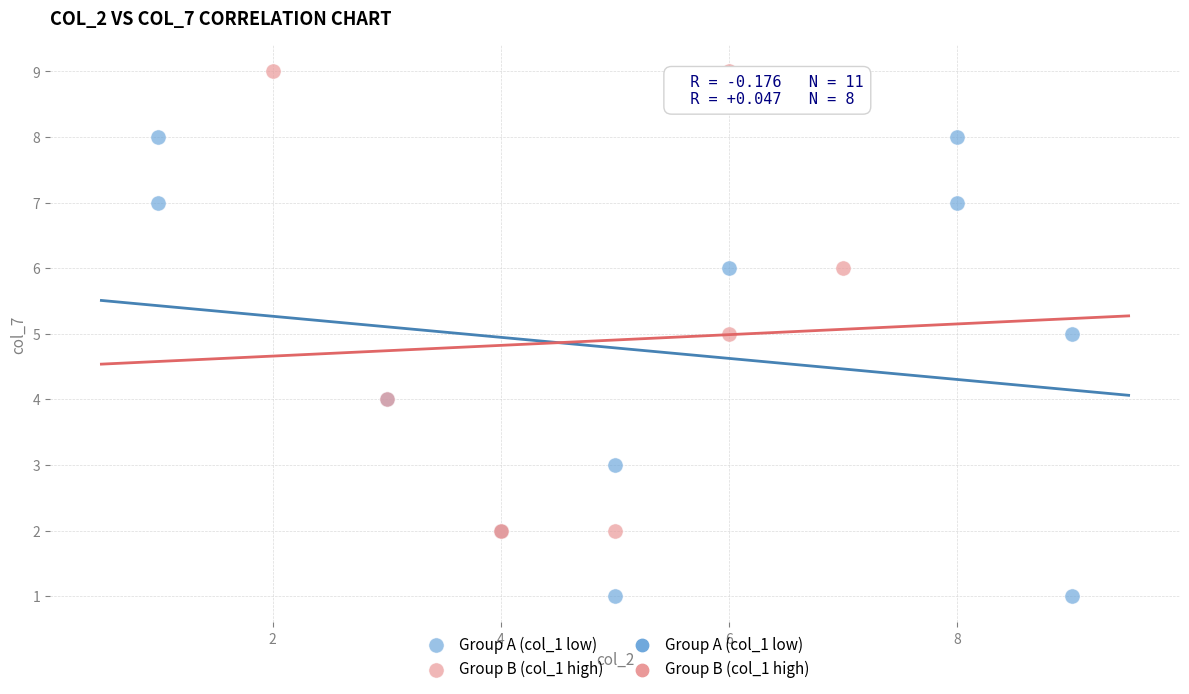

Which series reaches the maximum Y coordinate?

Group B (col_1 high)